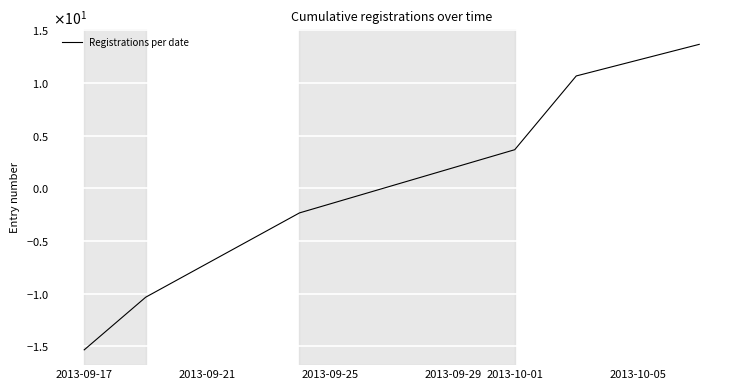

Does the chart display data point markers on the line(s)?

No